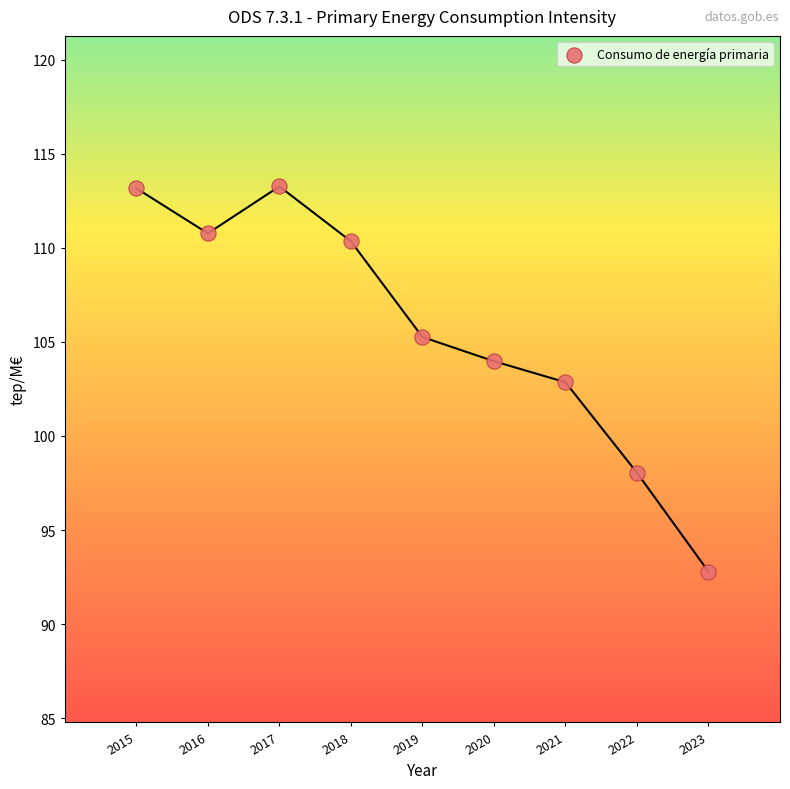

What is the average X value?

2019.0